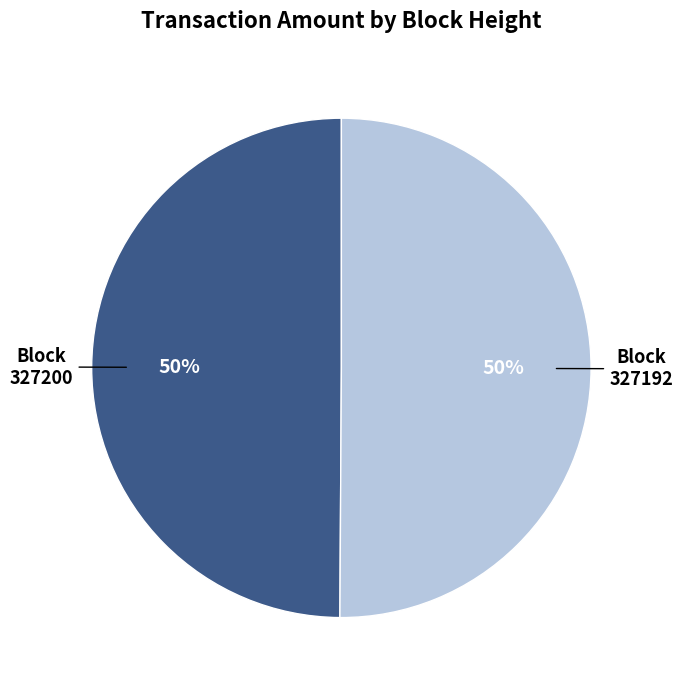

To the nearest percent, what is the average slice percentage?

50%